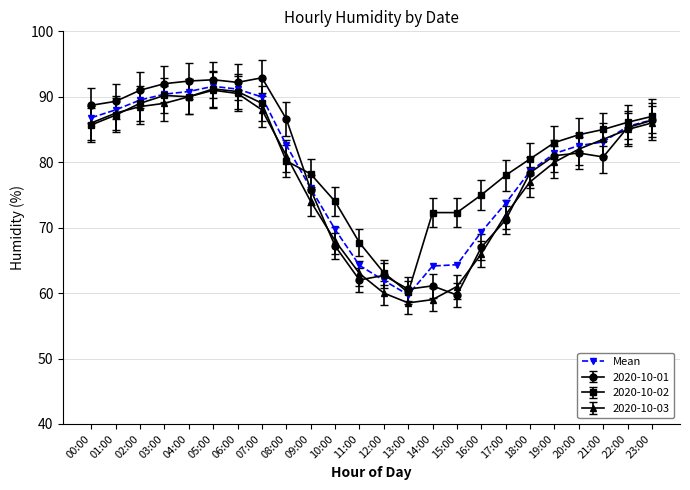

What is the label of the 14th point from the left?

13:00